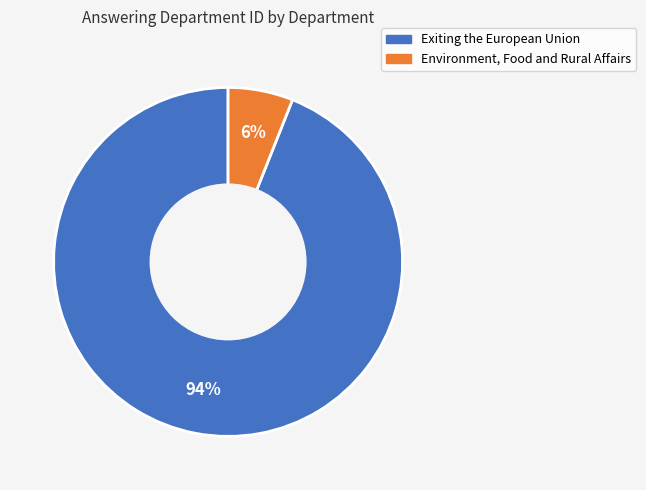

Is the sum of Exiting the European Union and Environment, Food and Rural Affairs greater than half?

Yes